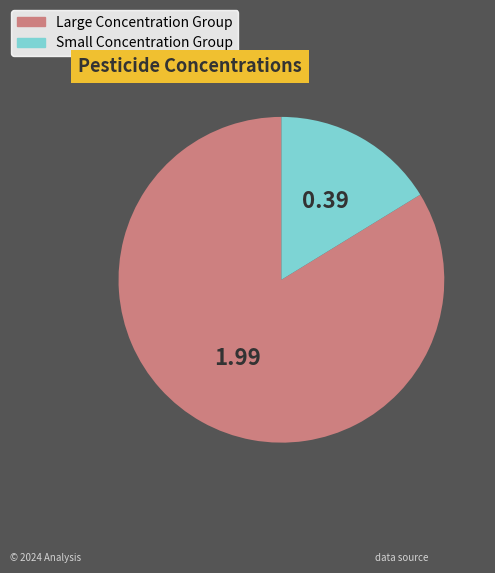

Does any single category account for the majority?

Yes